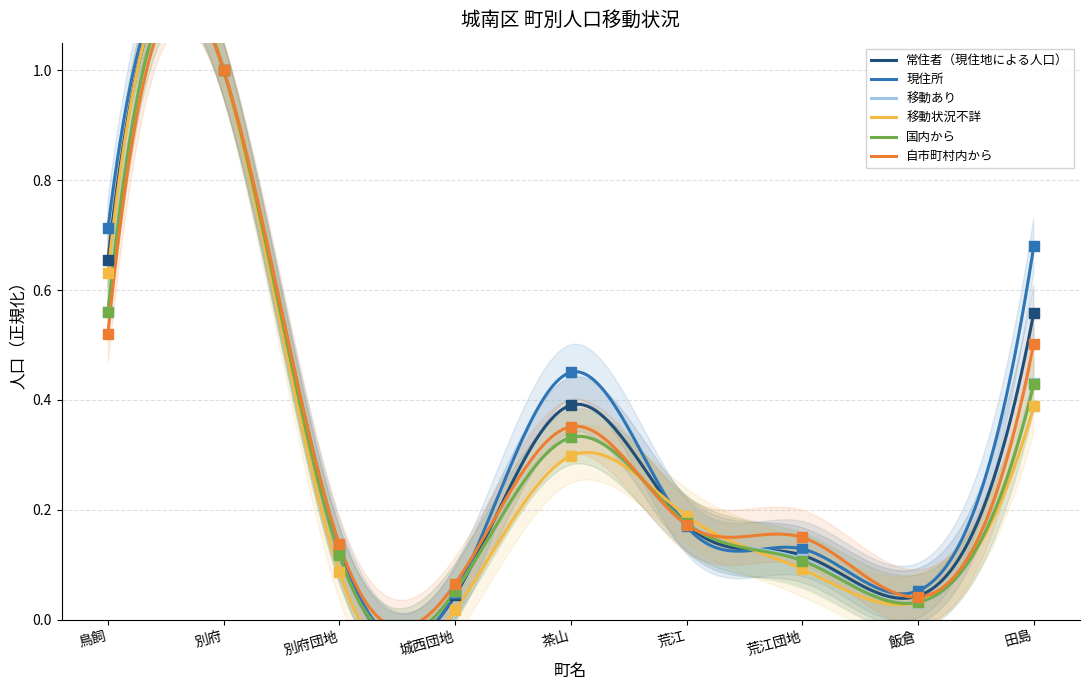

Which series reaches the maximum Y coordinate?

常住者（現住地による人口）